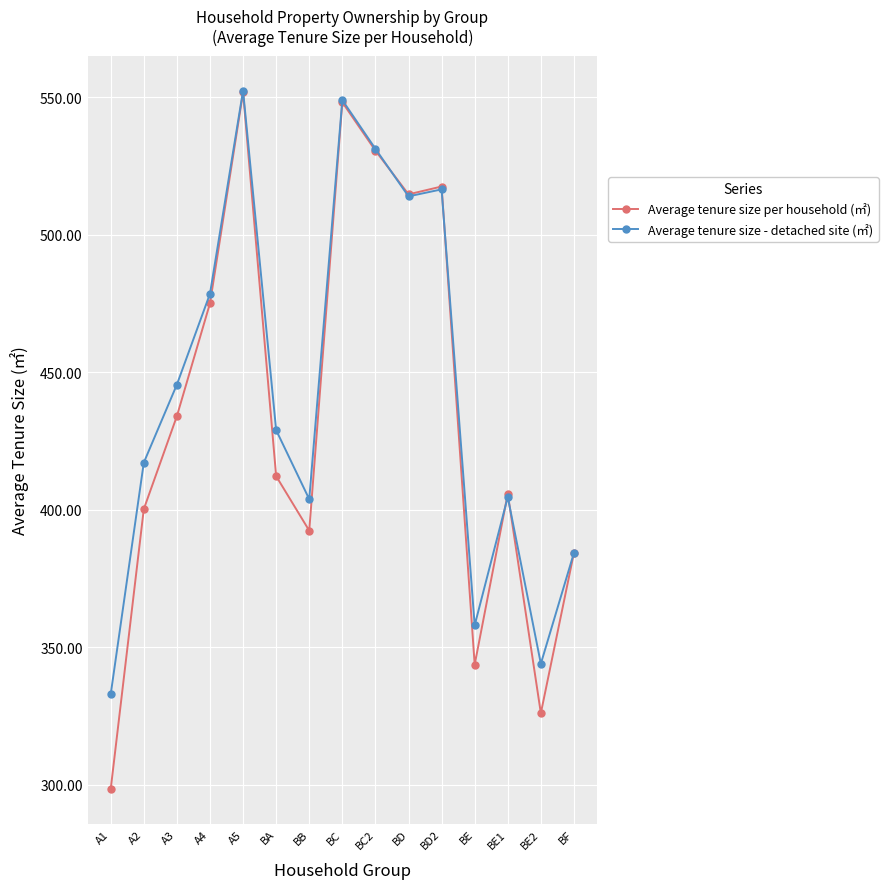

What is the total value across all series at A3?

879.6